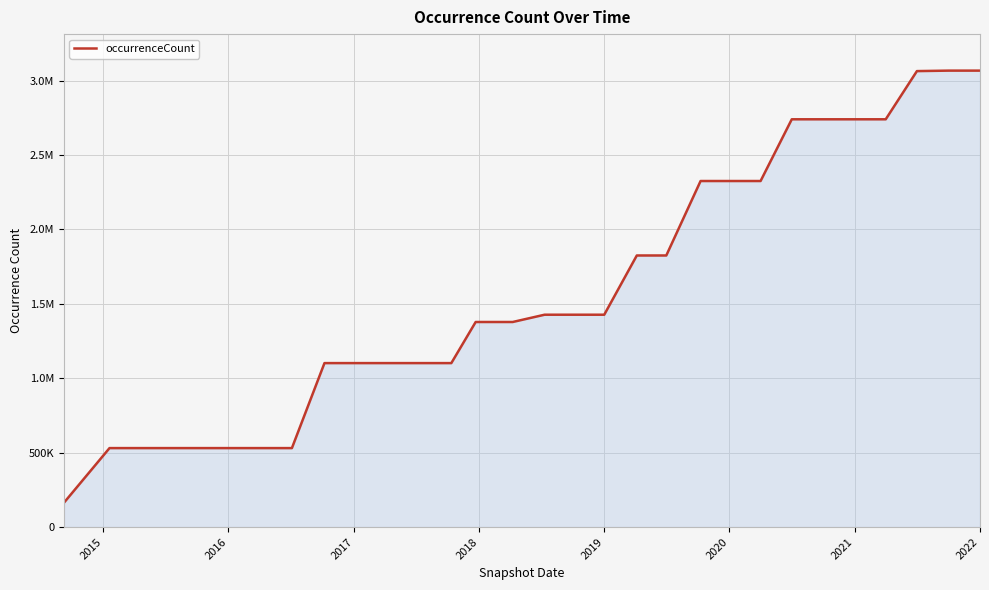

Does the chart display data point markers on the line(s)?

No